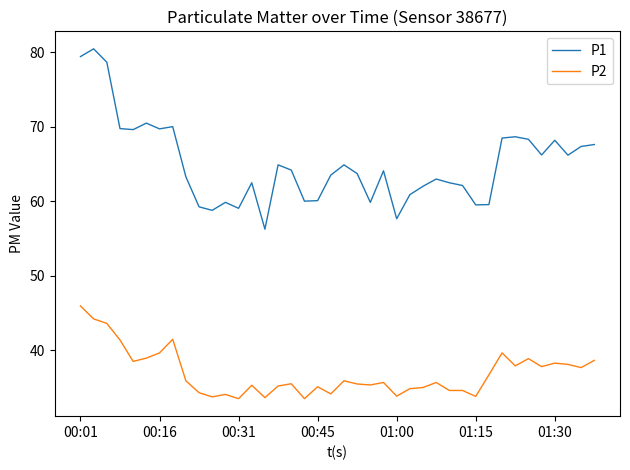

Which series has the largest total across all categories?

P1